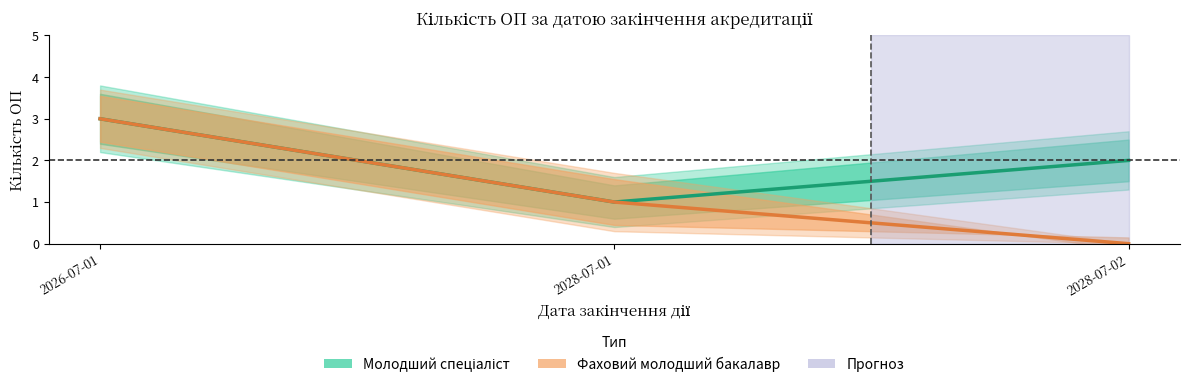

What are all the series names shown in the legend?

Молодший спеціаліст, Фаховий молодший бакалавр